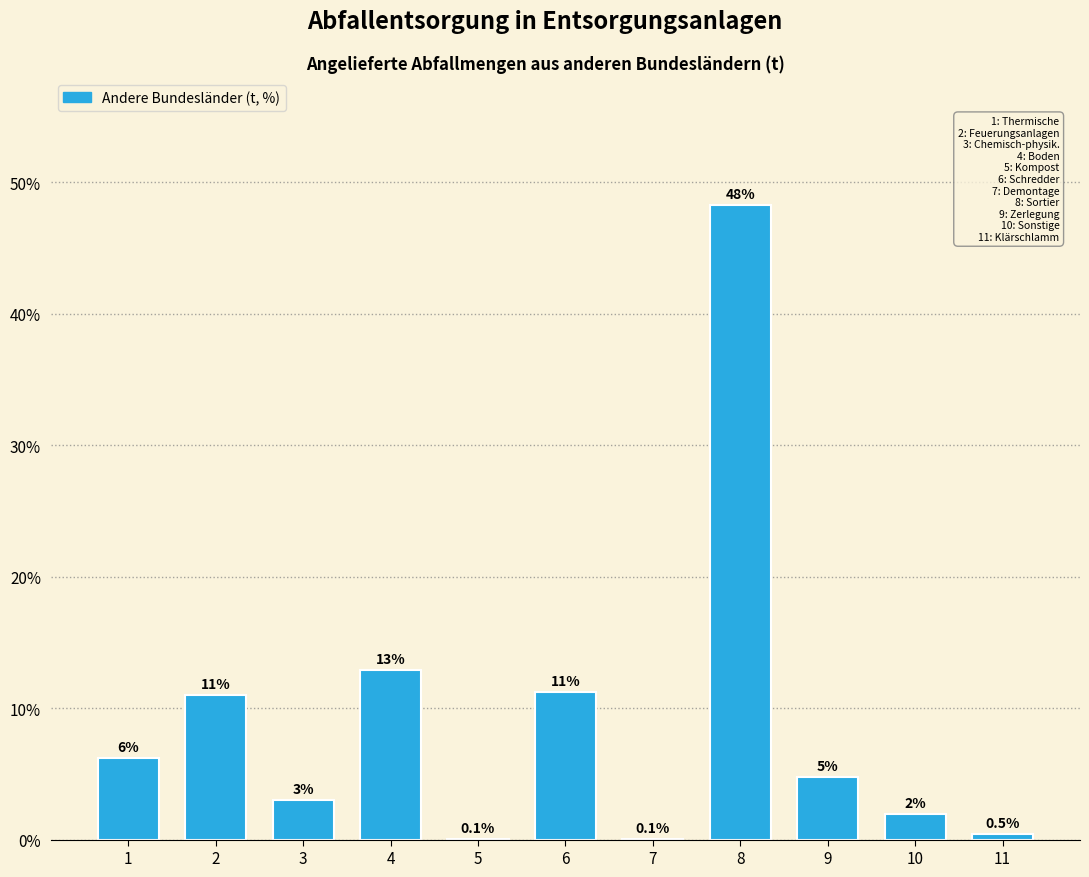

Read the value at 8.

48.3